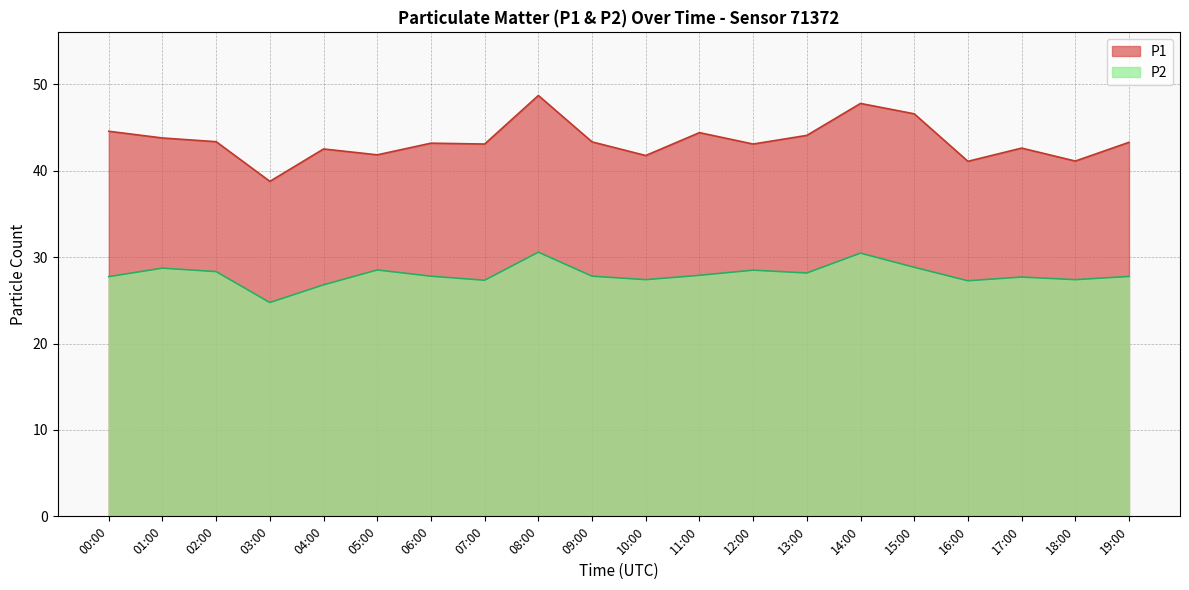

Is the value of P2 at 01:00 greater than the value of P1 at 17:00?

No